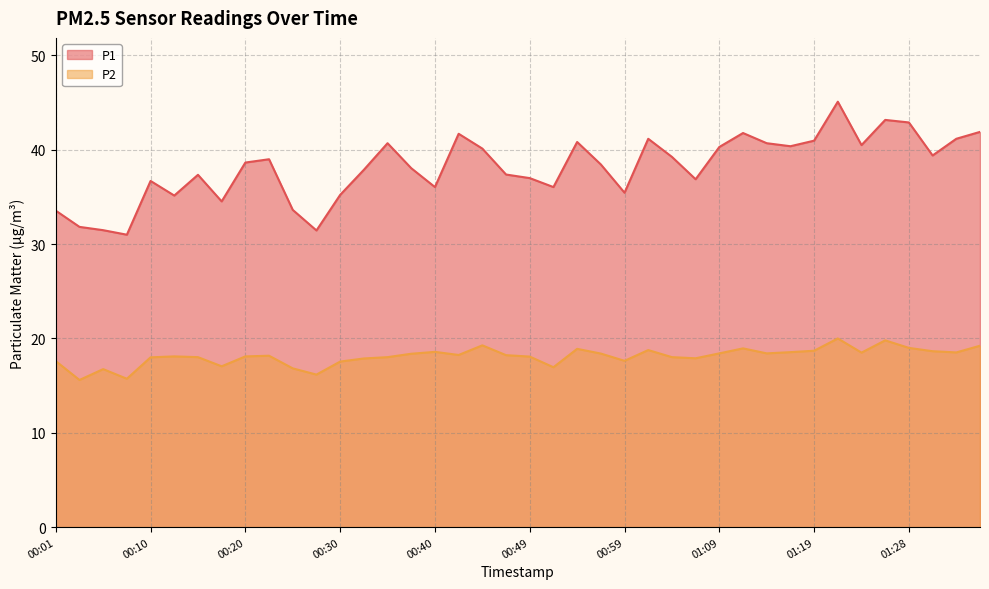

Between 01:36 and 00:25, which is larger?

01:36